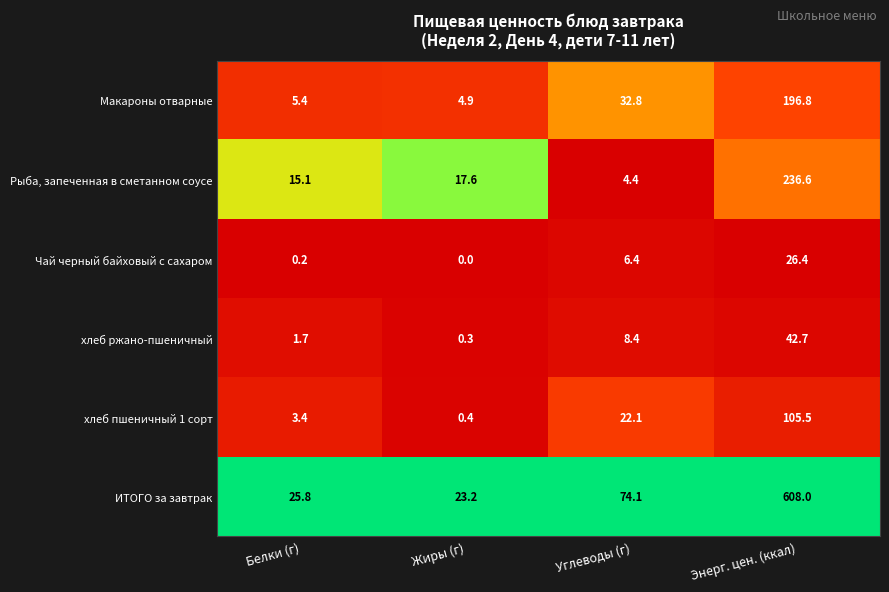

Reading left to right, list all the values displayed in this chart.

Макароны отварные: 5.4	4.9	32.8	196.8
Рыба, запеченная в сметанном соусе: 15.1	17.6	4.4	236.6
Чай черный байховый с сахаром: 0.2	0.0	6.4	26.4
хлеб ржано-пшеничный: 1.7	0.3	8.4	42.7
хлеб пшеничный 1 сорт: 3.4	0.4	22.1	105.5
ИТОГО за завтрак: 25.8	23.2	74.1	608.0